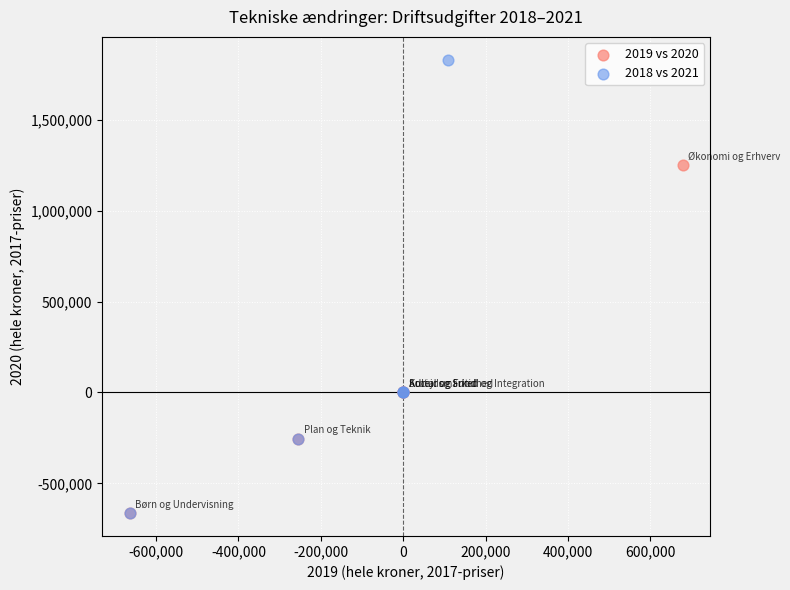

Which series has the widest spread of Y values?

2018 vs 2021